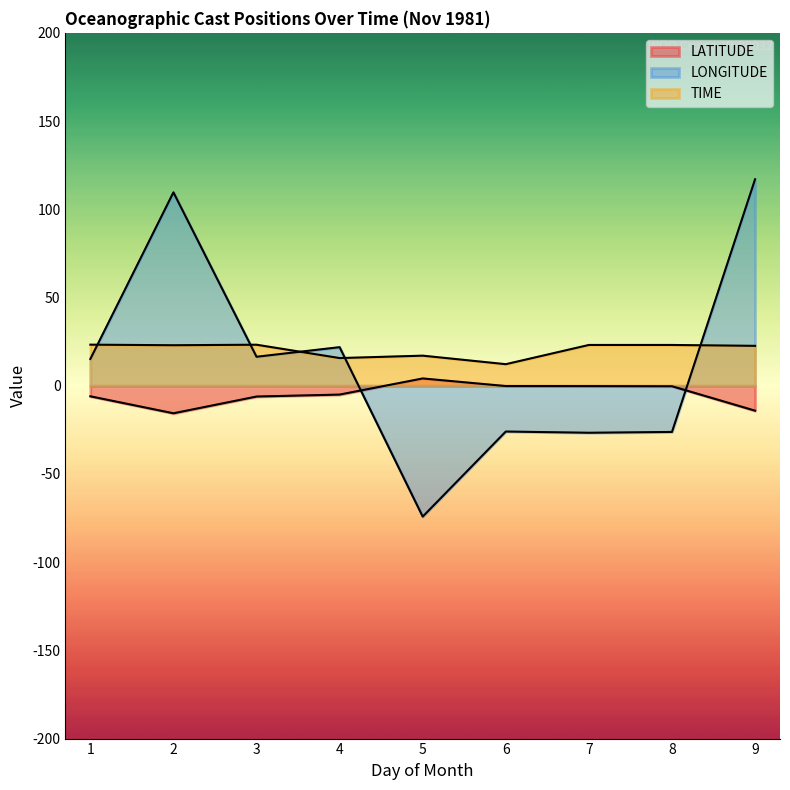

True or false: LATITUDE has a value of 7.1 at 7.

False